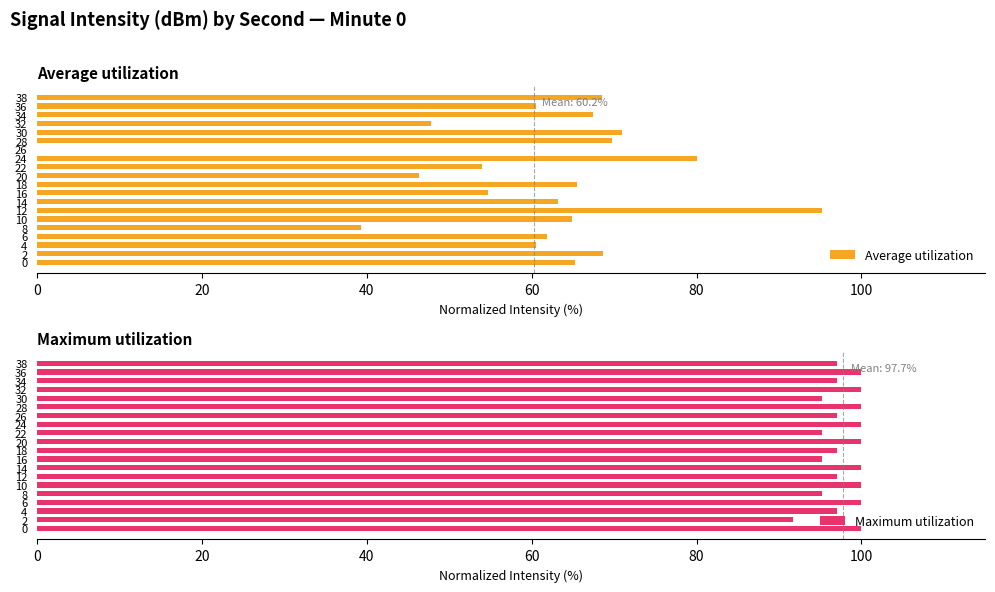

The value of Maximum utilization at 2 is 91.7. True or false?

True